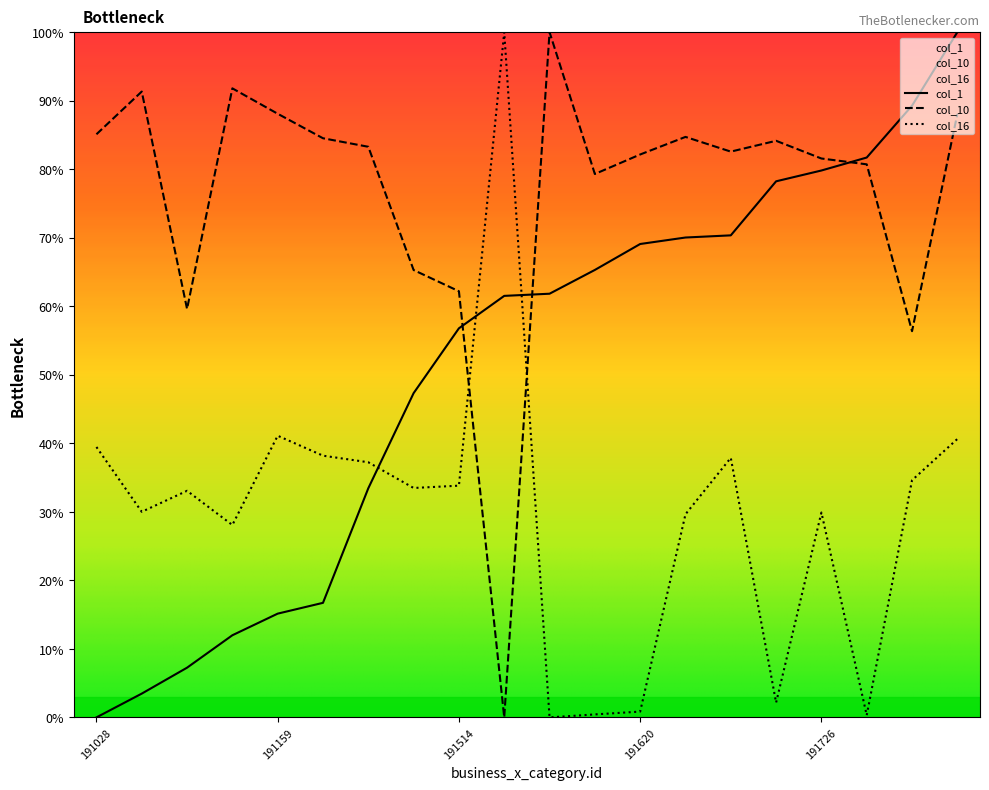

How many data points in col_16 are above 33?

11